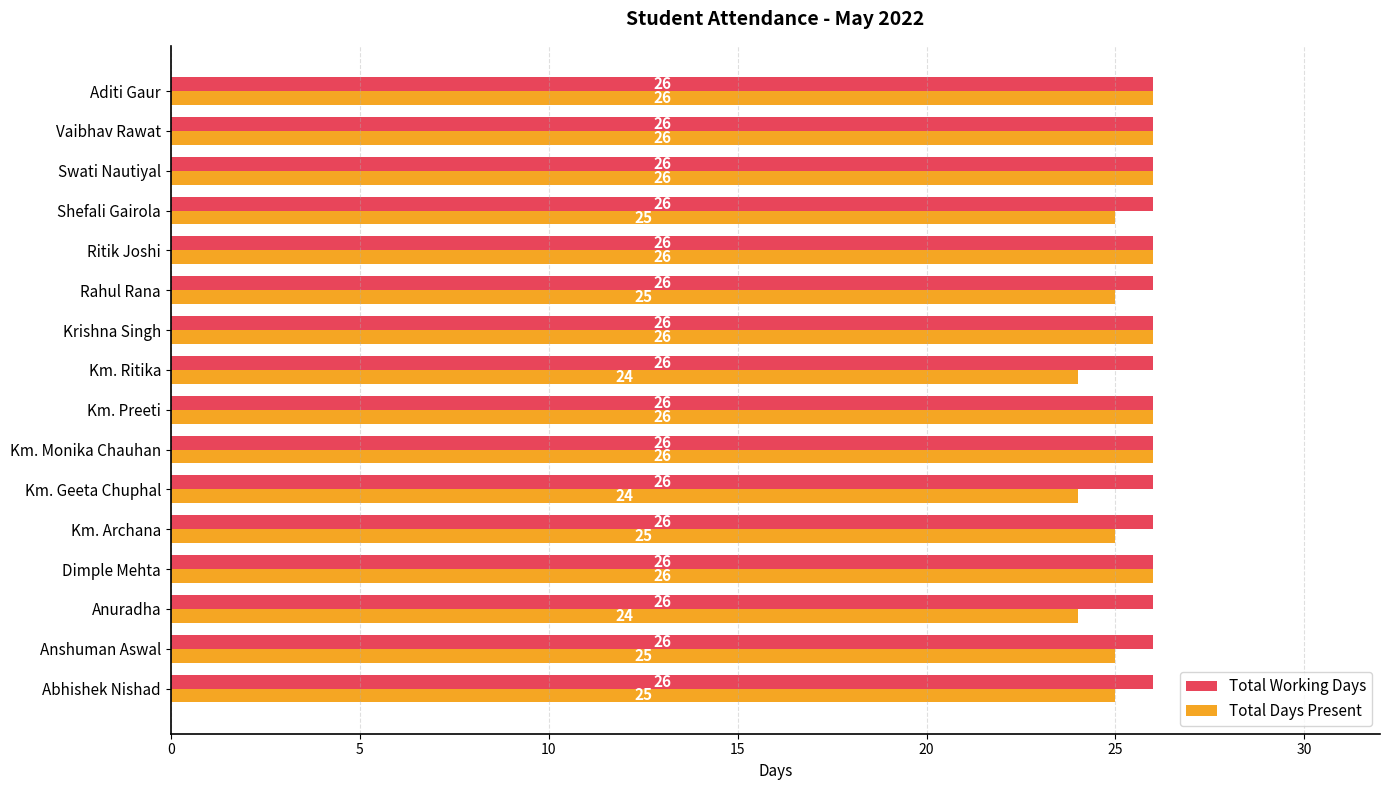

What is the minimum value shown in the chart?

24